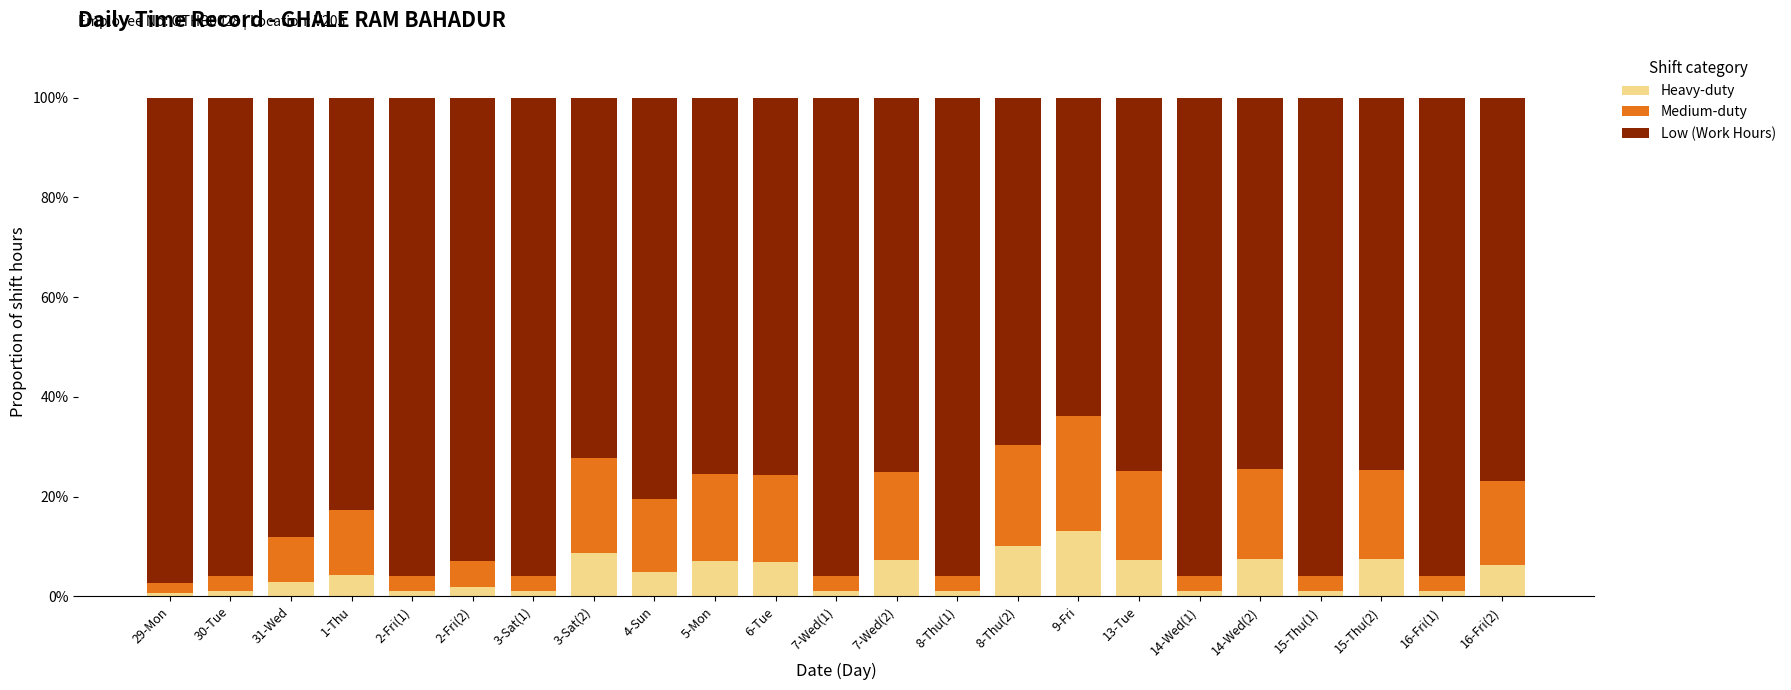

What is the highest value of the Heavy-duty series?

13.0